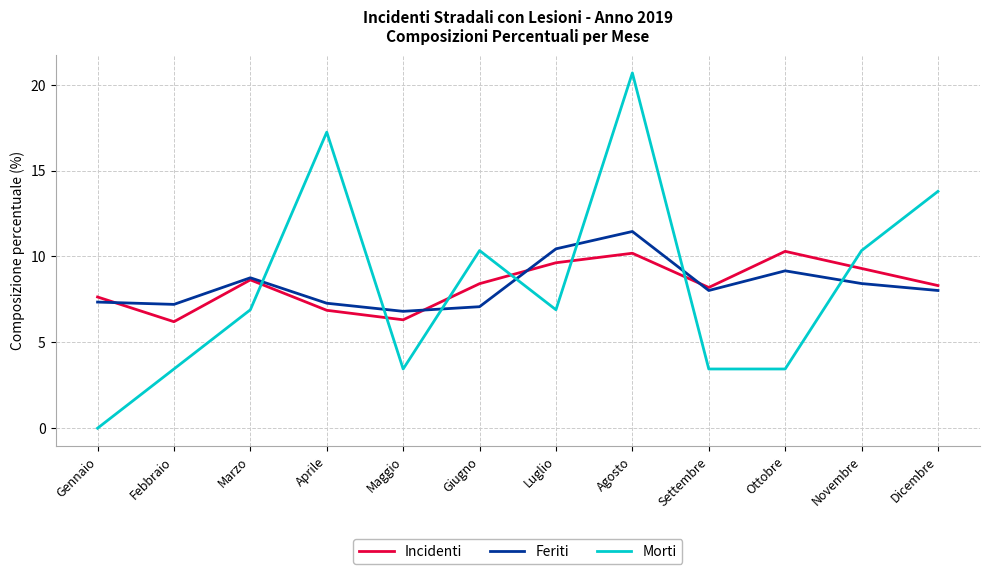

What is the minimum value for Incidenti?

6.2